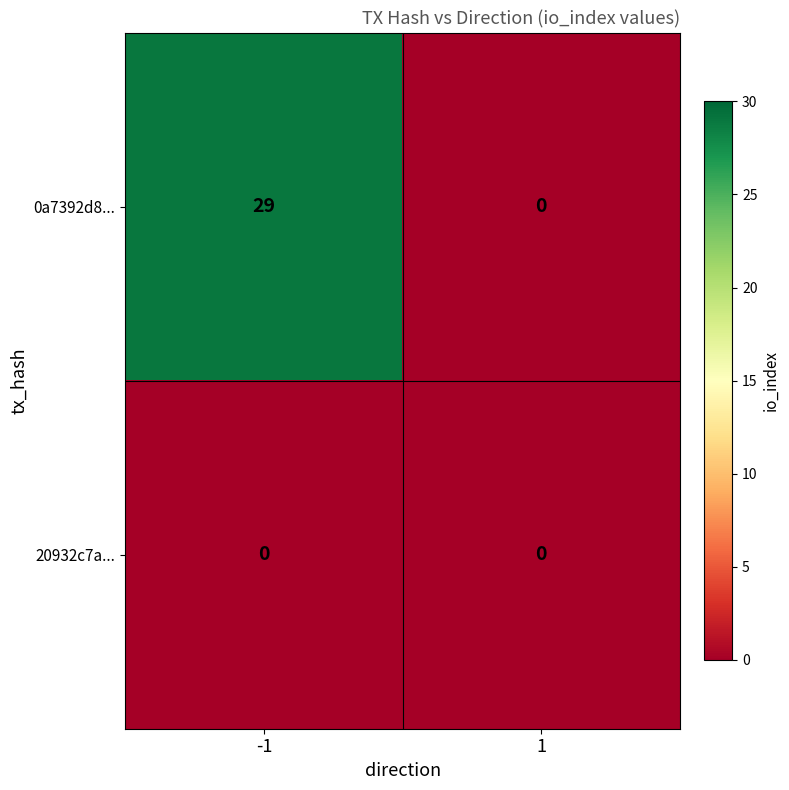

Reading left to right, list all the values displayed in this chart.

0a7392d8...: -1=29	1=0
20932c7a...: -1=0	1=0